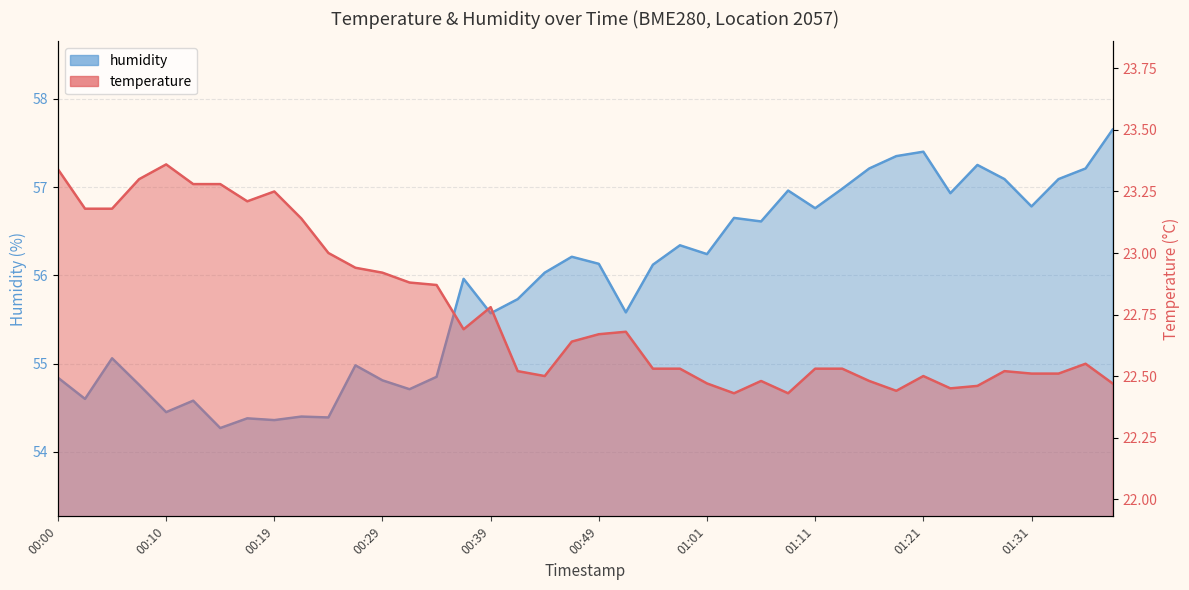

Is it true that temperature equals 12.8 at 00:39?

False